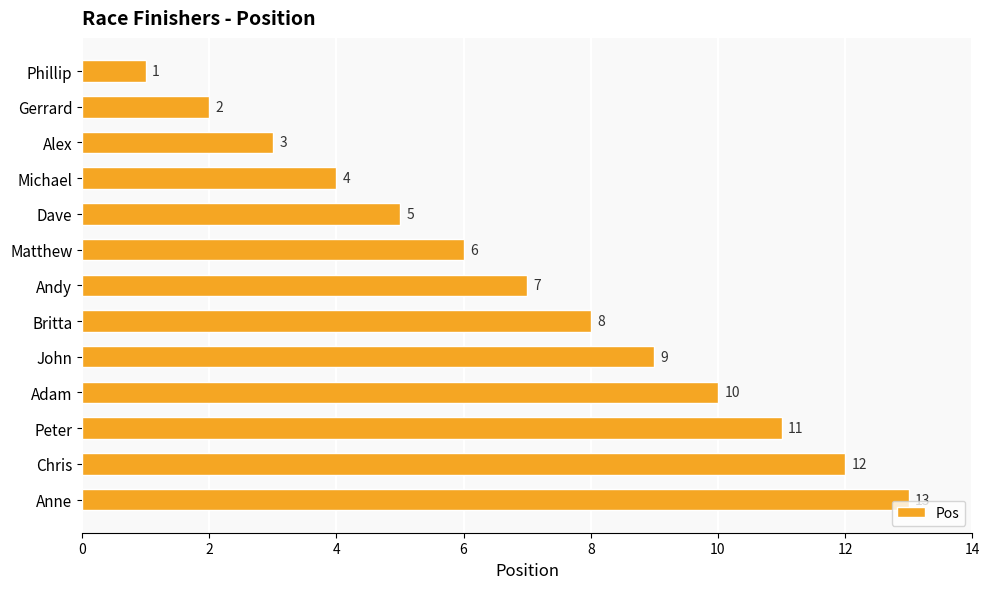

Does the chart contain any negative values?

No